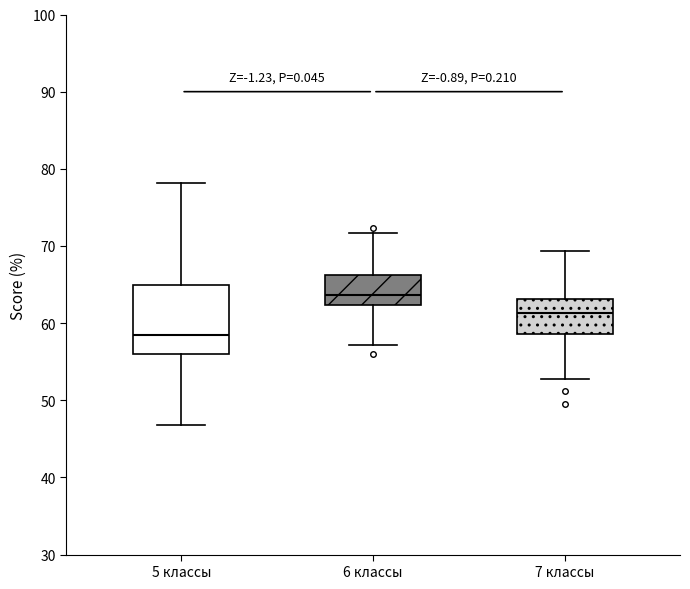

Reading left to right, transcribe this box plot: for each box, give where its median line is, the range the box spans, and where its two whiskers end, as read against the y-axis. The values are not printed on the chart, so give them approximately, as read against the axis.

5 классы: median 58, box 56 to 65, whiskers 47 to 78
6 классы: median 64, box 62 to 66, whiskers 57 to 72
7 классы: median 61, box 59 to 63, whiskers 53 to 69